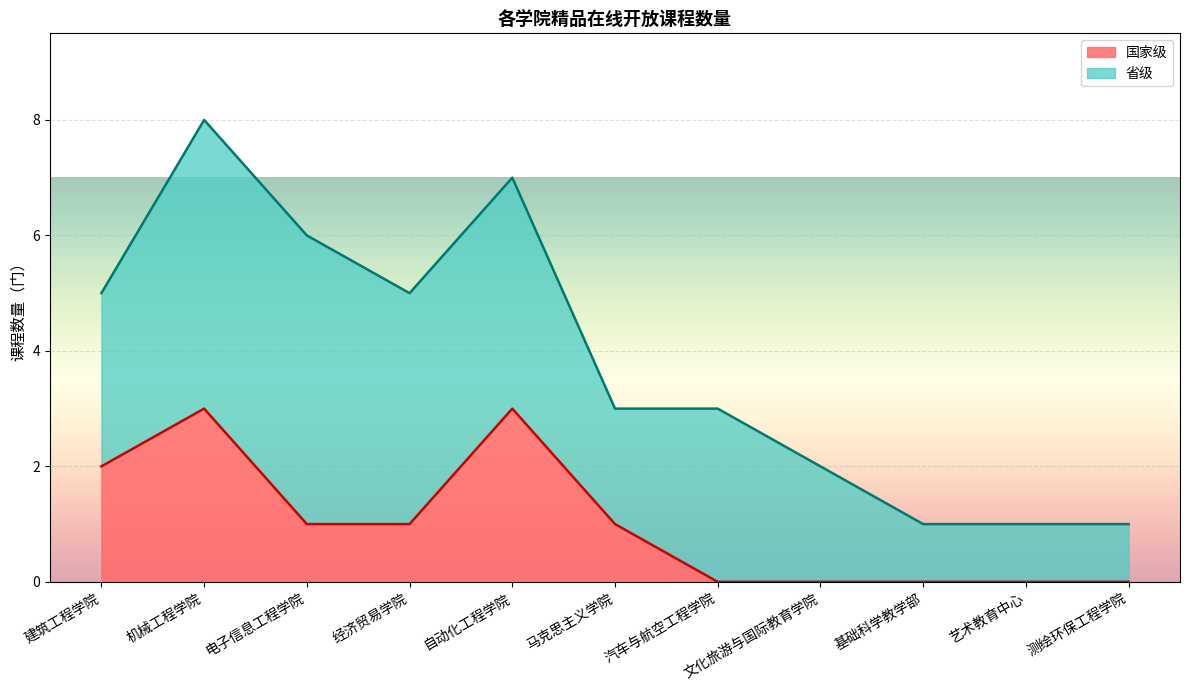

The 国家级 series shows -2 at 文化旅游与国际教育学院. True or false?

False